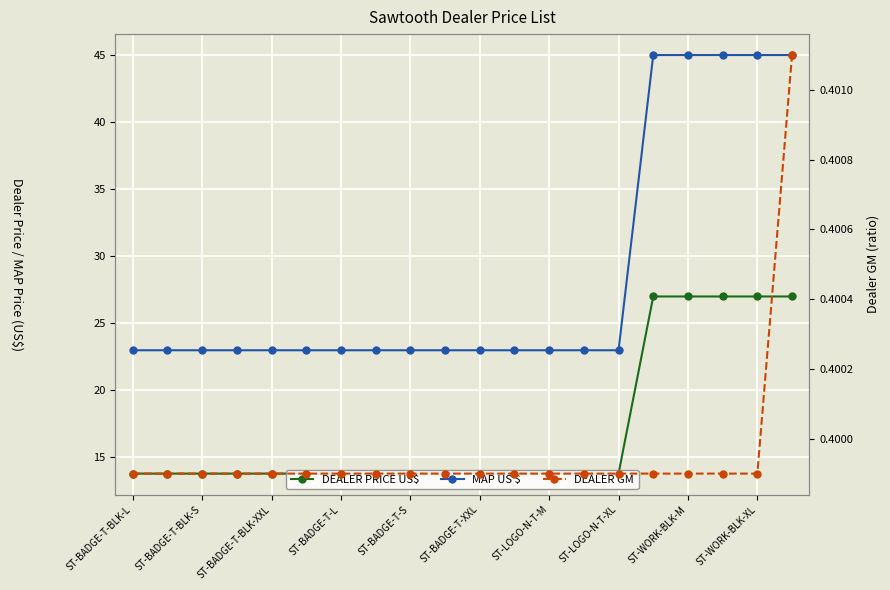

True or false: MAP US $ and DEALER PRICE US$ cross at least once.

False